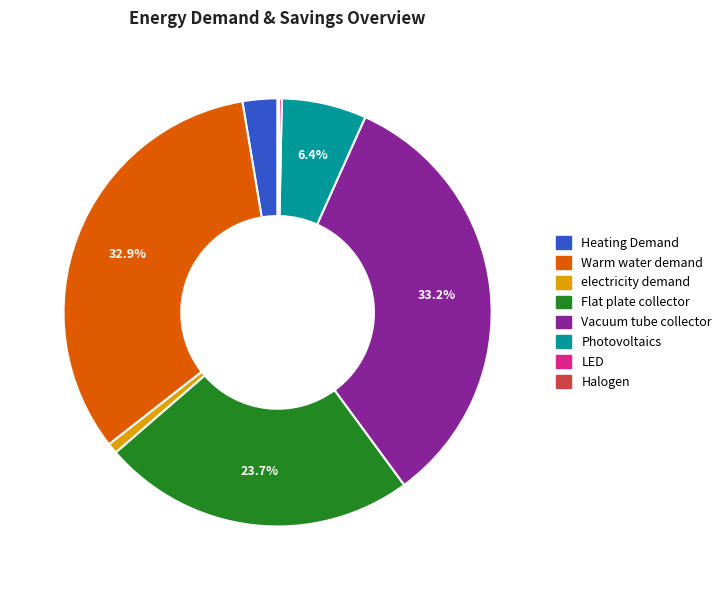

To the nearest percent, what percentage of the pie is Vacuum tube collector?

33%